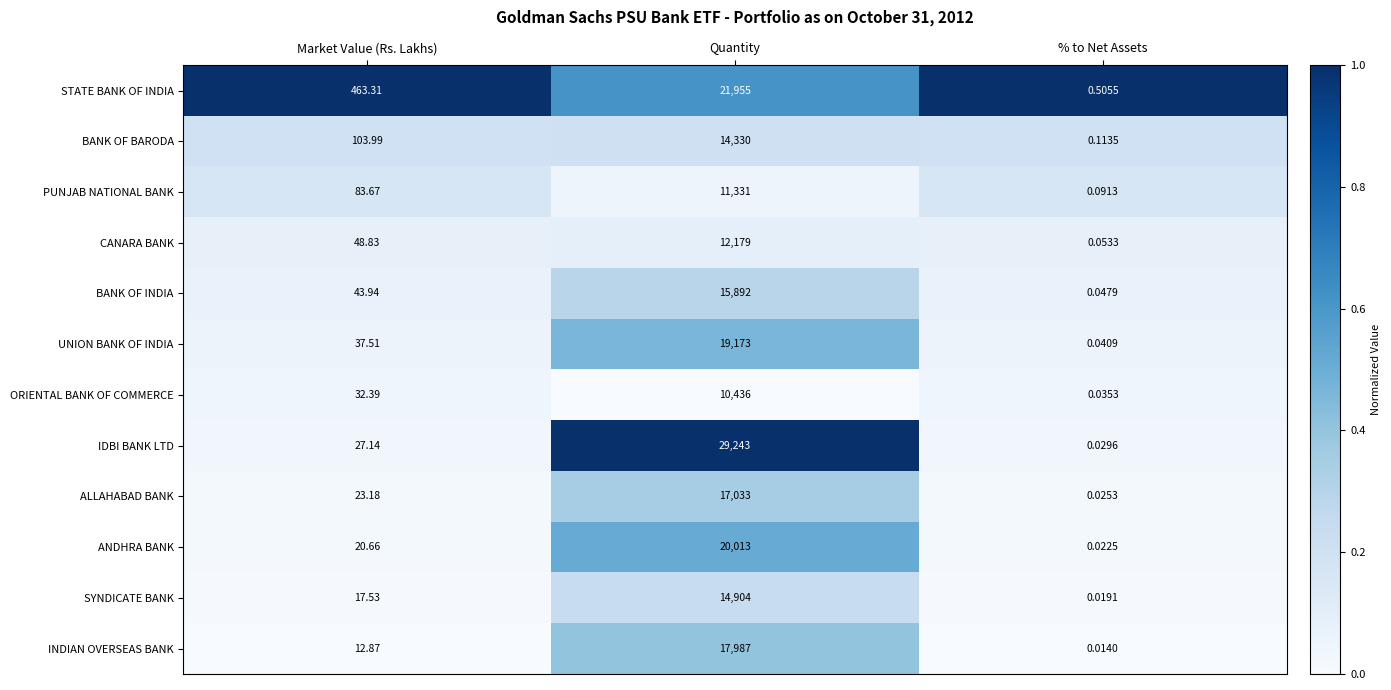

At which category is the sum across all series the highest?

Quantity